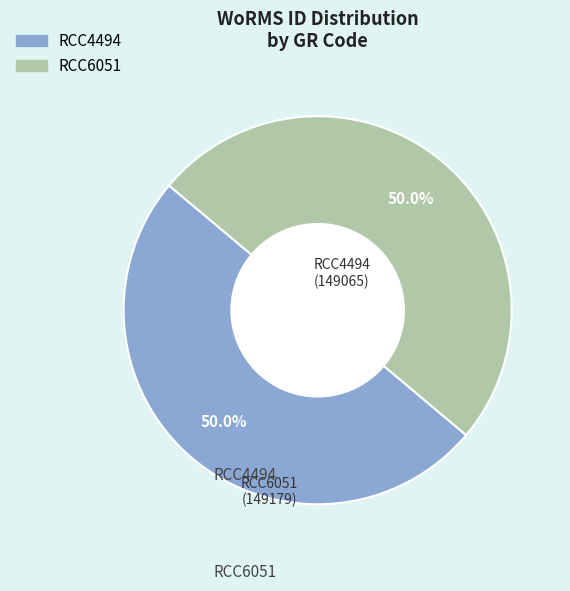

Count the number of slices in the pie.

2